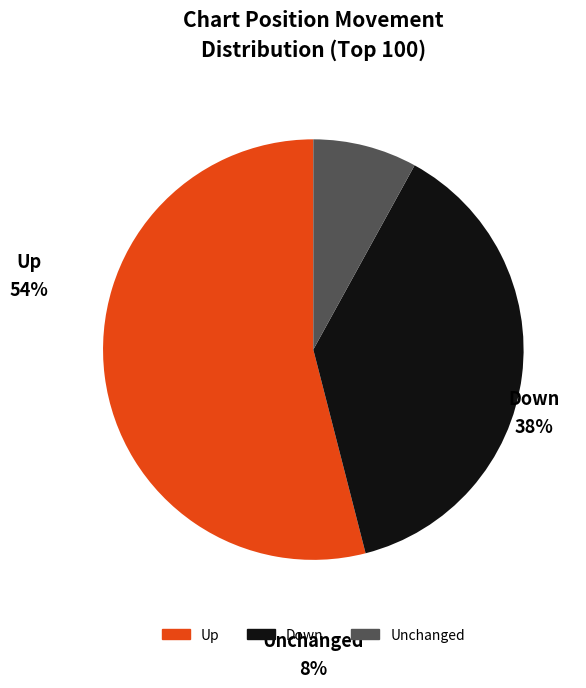

Do Up and Down together represent more than half of the pie?

Yes